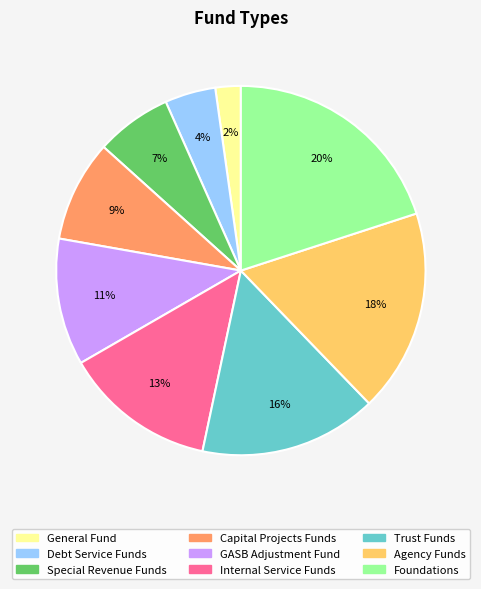

Is there a majority slice in this chart?

No